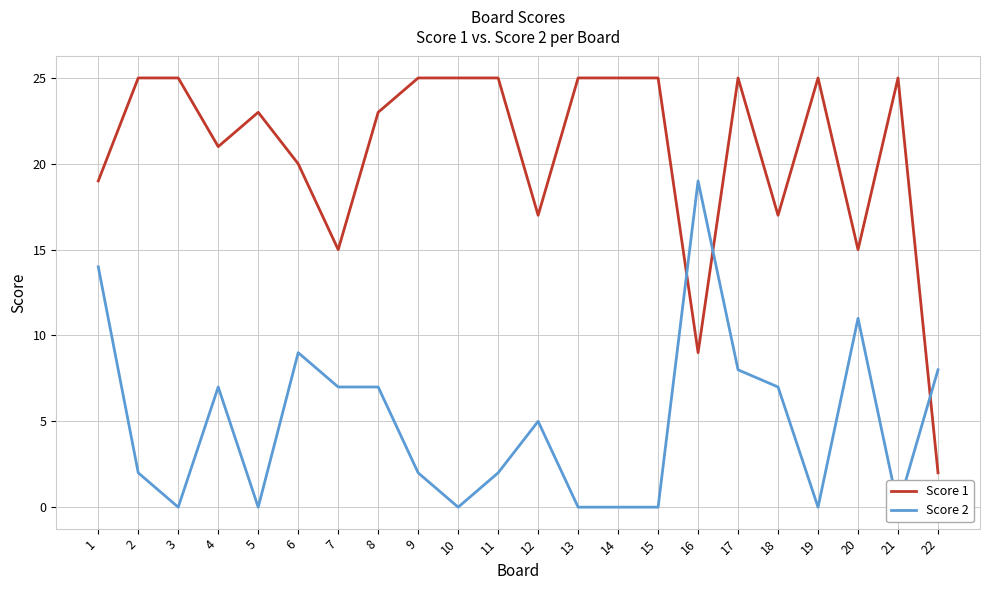

What is the lowest value of the Score 1 series?

2